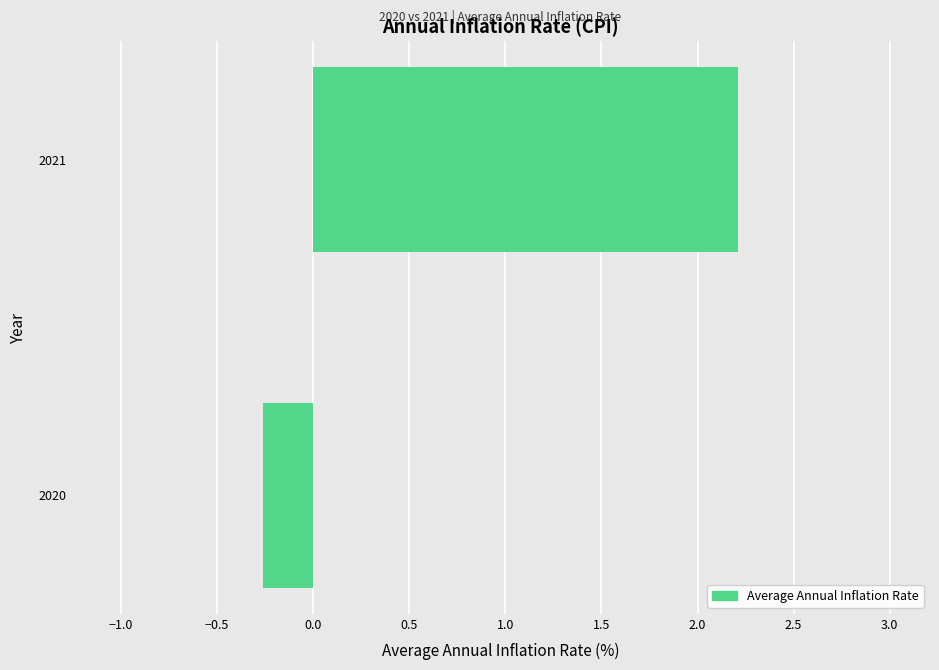

The chart shows a value of 2.2 at 2021. True or false?

True